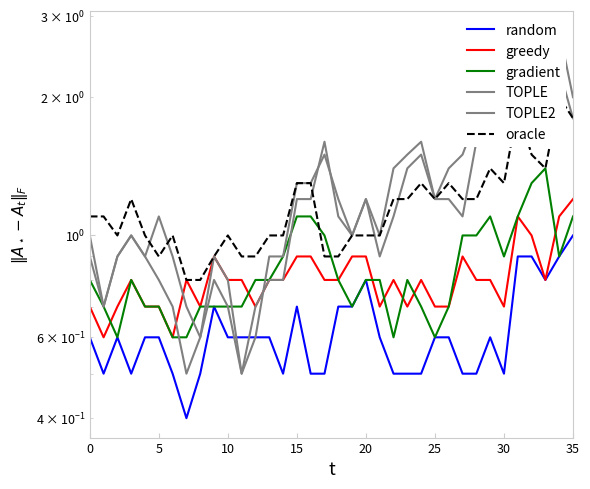

True or false: random and oracle cross at least once.

False